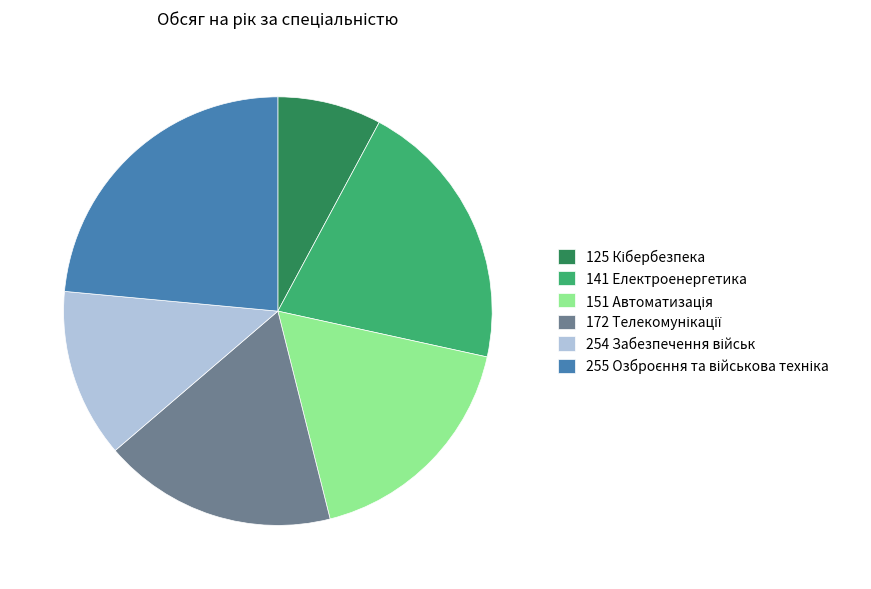

Does any single category account for the majority?

No